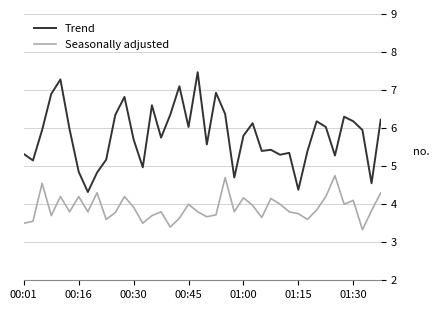

List the series in order of their overall mean, highest first.

Trend, Seasonally adjusted